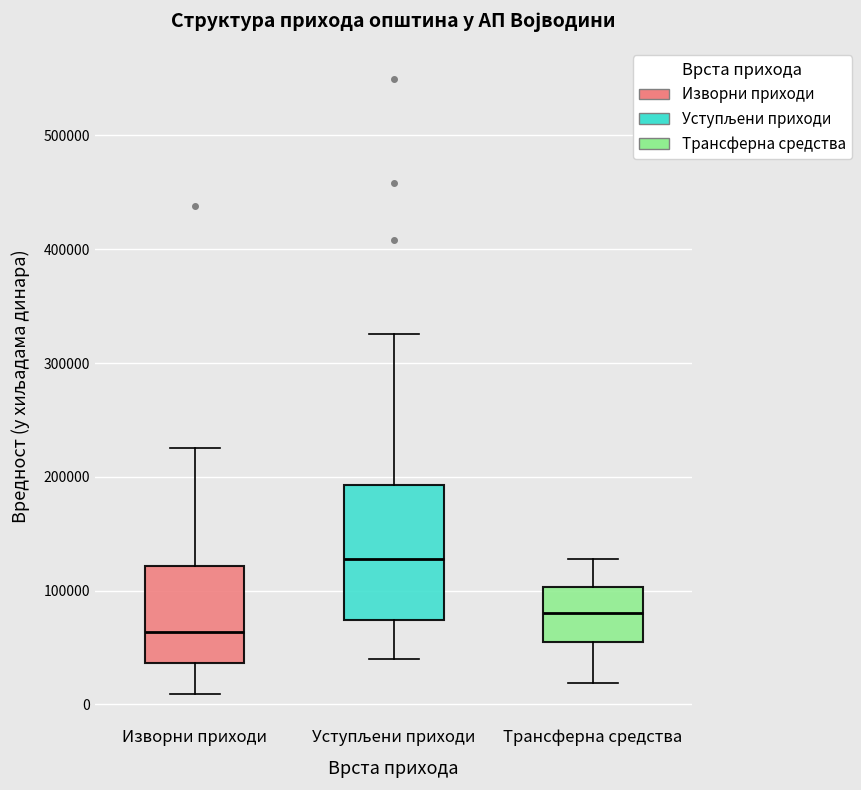

Which box's median line is the lowest?

Изворни приходи